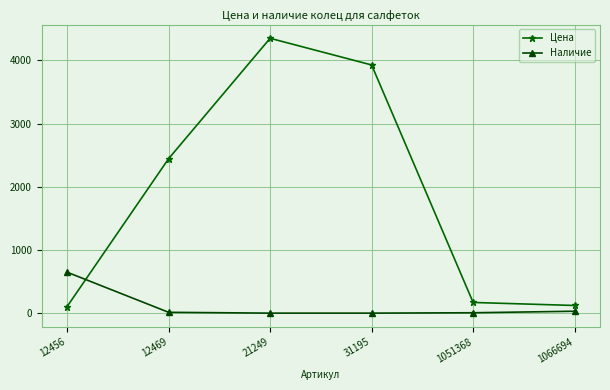

What is the value of the Цена point at the 1st from the left?

104